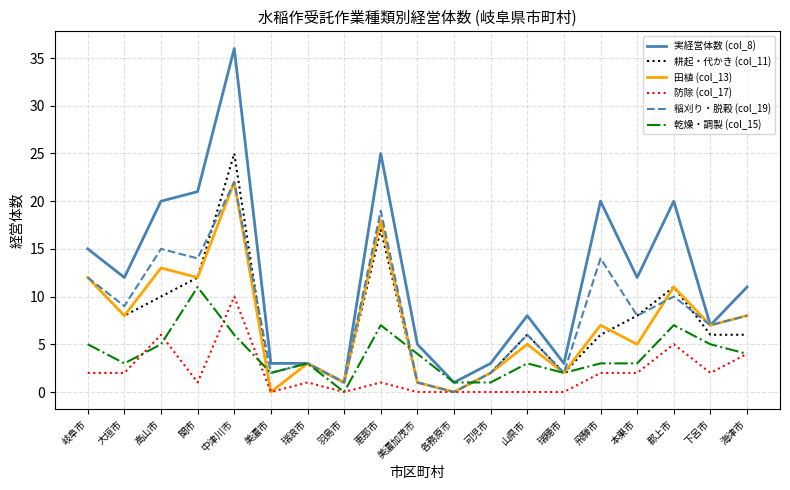

The value of 実経営体数 (col_8) at 本巣市 is 4. True or false?

False